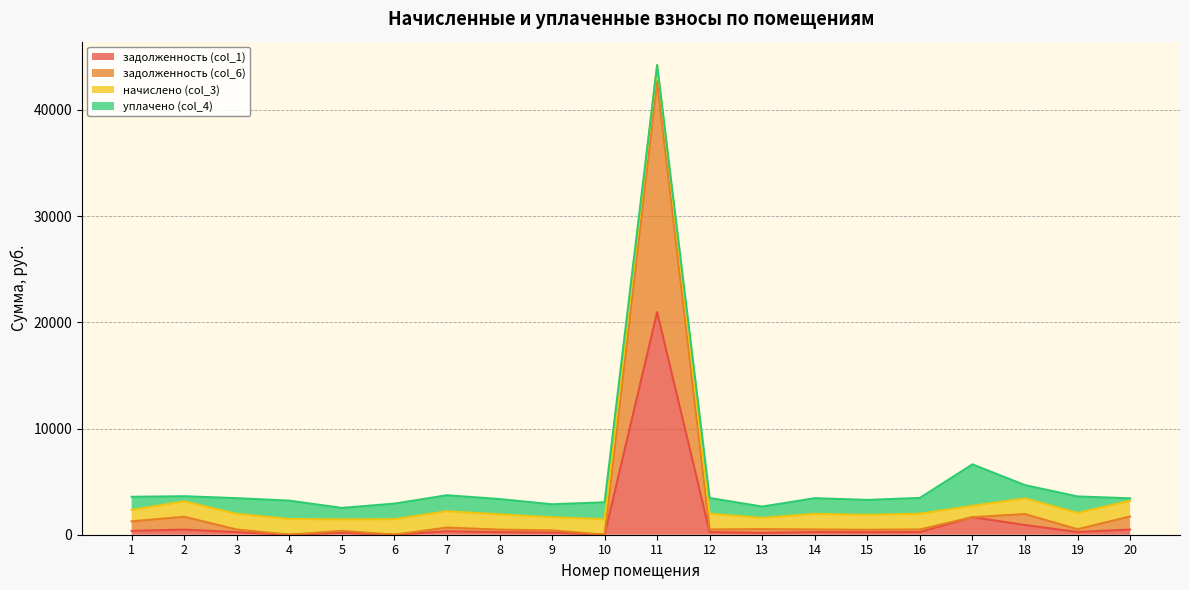

At which label does задолженность (col_6) reach its minimum?

5